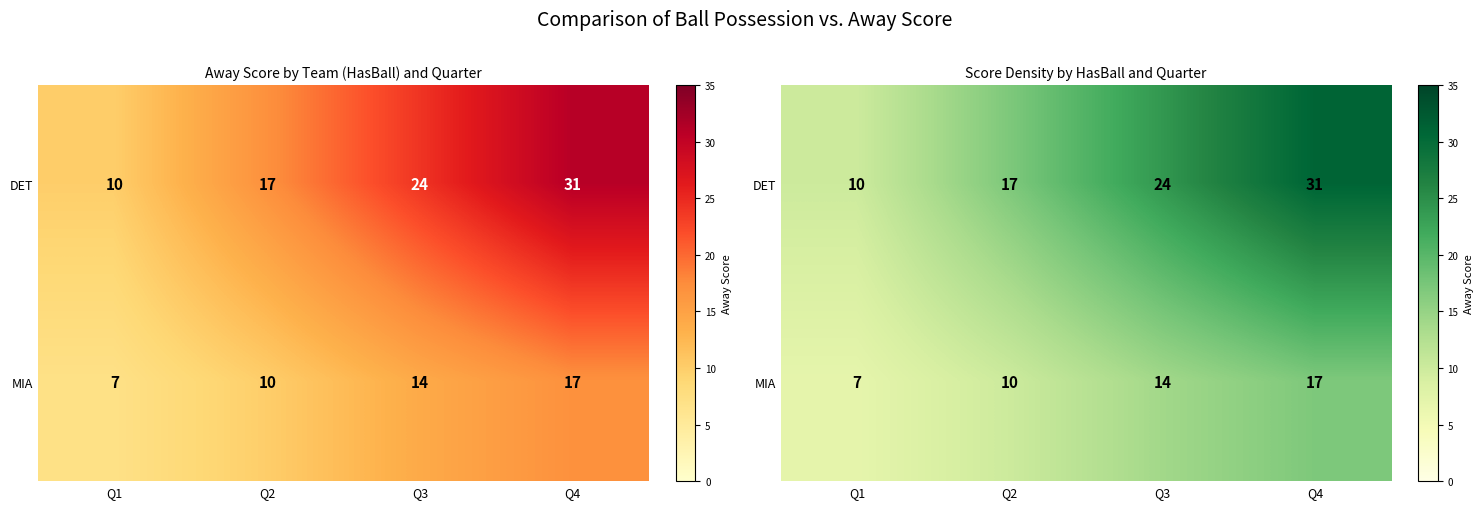

What is the sum of the MIA values at Q3 and Q1?

21